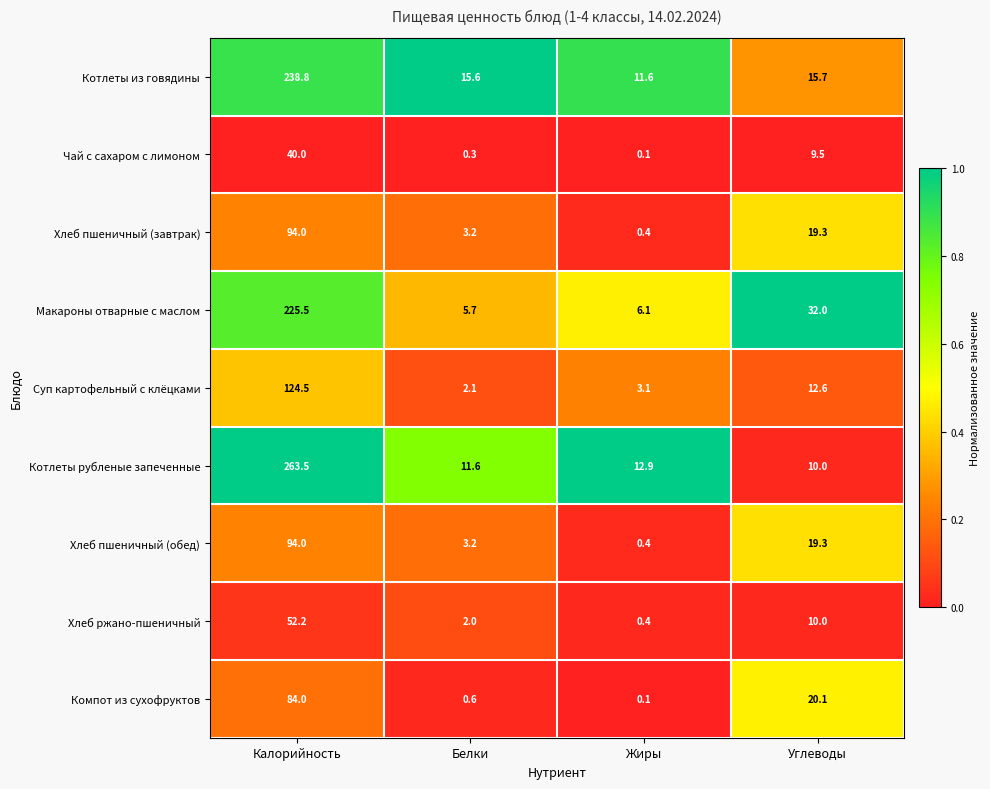

Which series has the largest range (max minus min)?

Котлеты рубленые запеченные